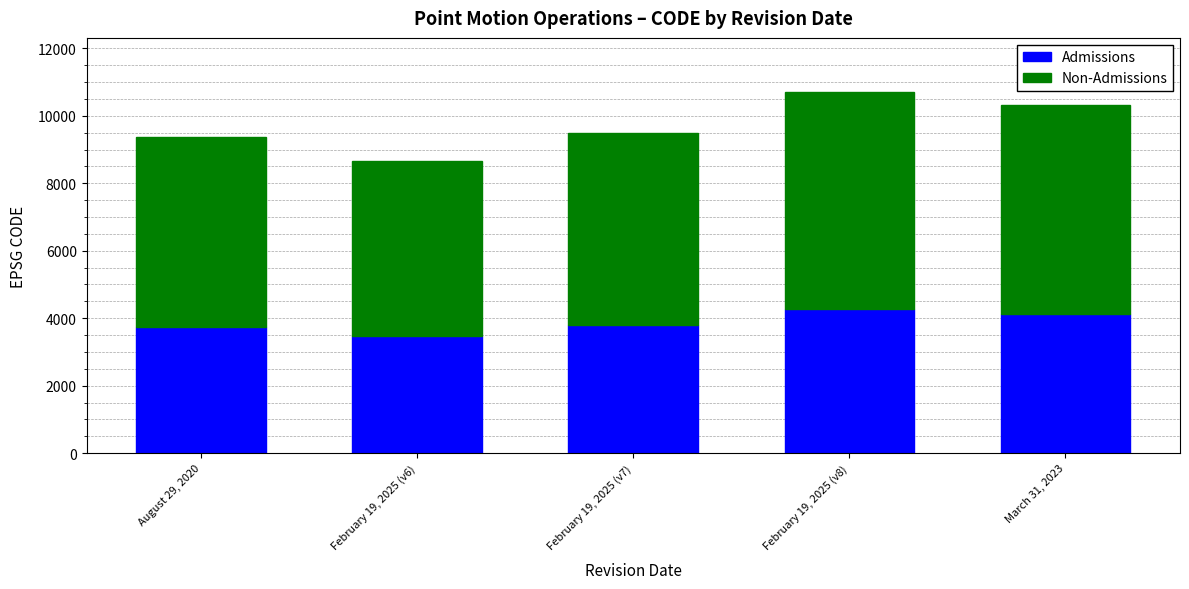

The value of Admissions at February 19, 2025 (v6) is 3470. True or false?

True